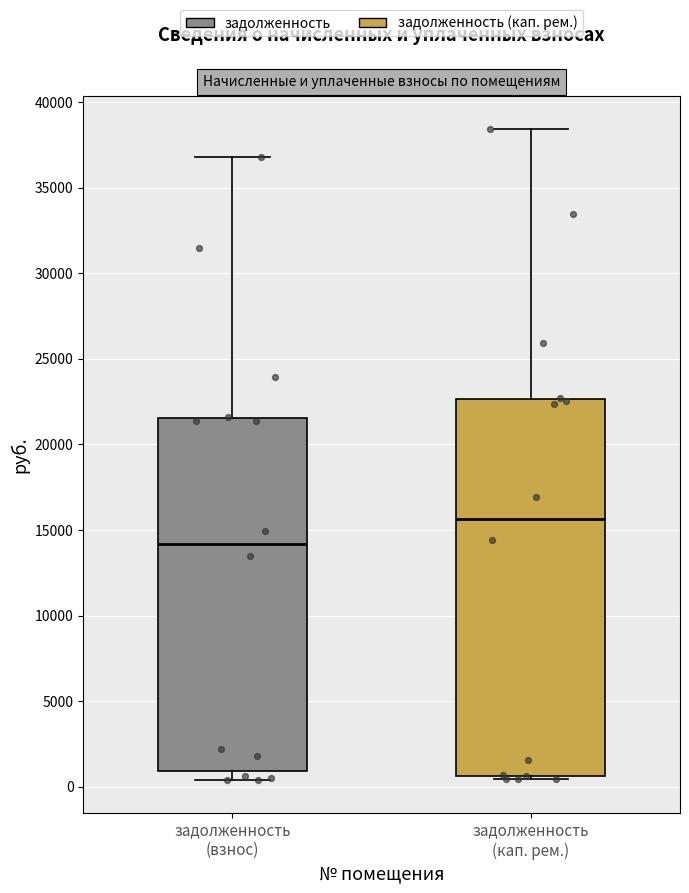

Which box's median line is the highest?

задолженность (кап. рем.)